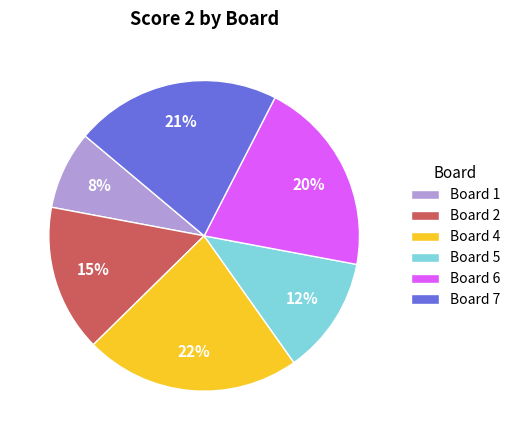

What is the largest slice in the pie chart?

Board 4